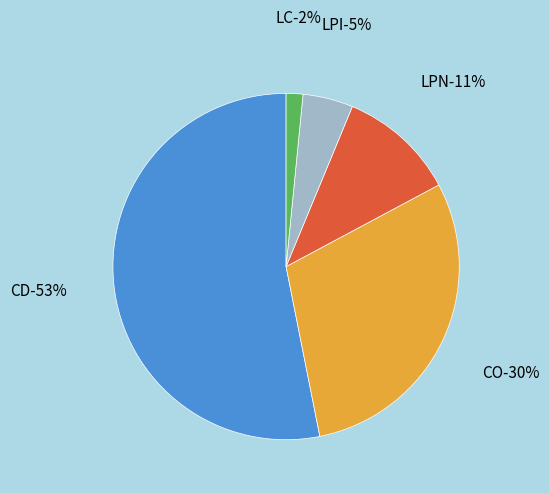

Approximately how many times larger is the value at LPN compared to CO?

0.4